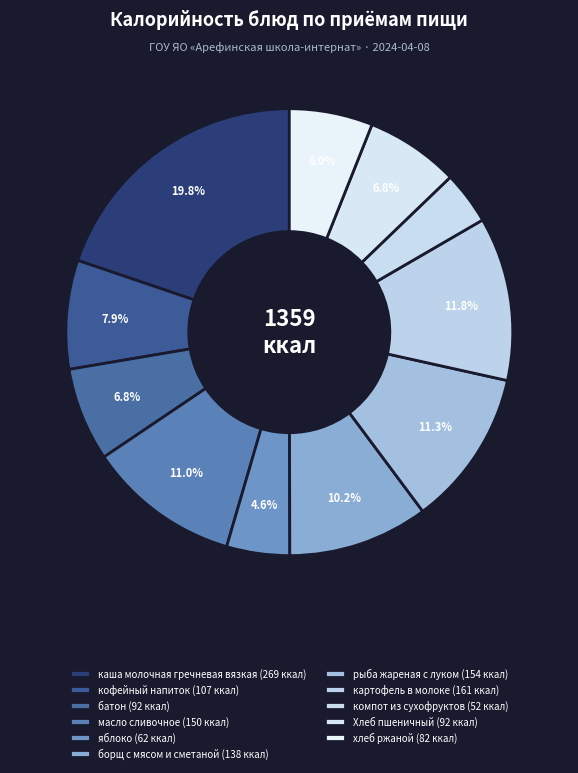

To the nearest percent, what portion does каша молочная гречневая вязкая represent?

20%